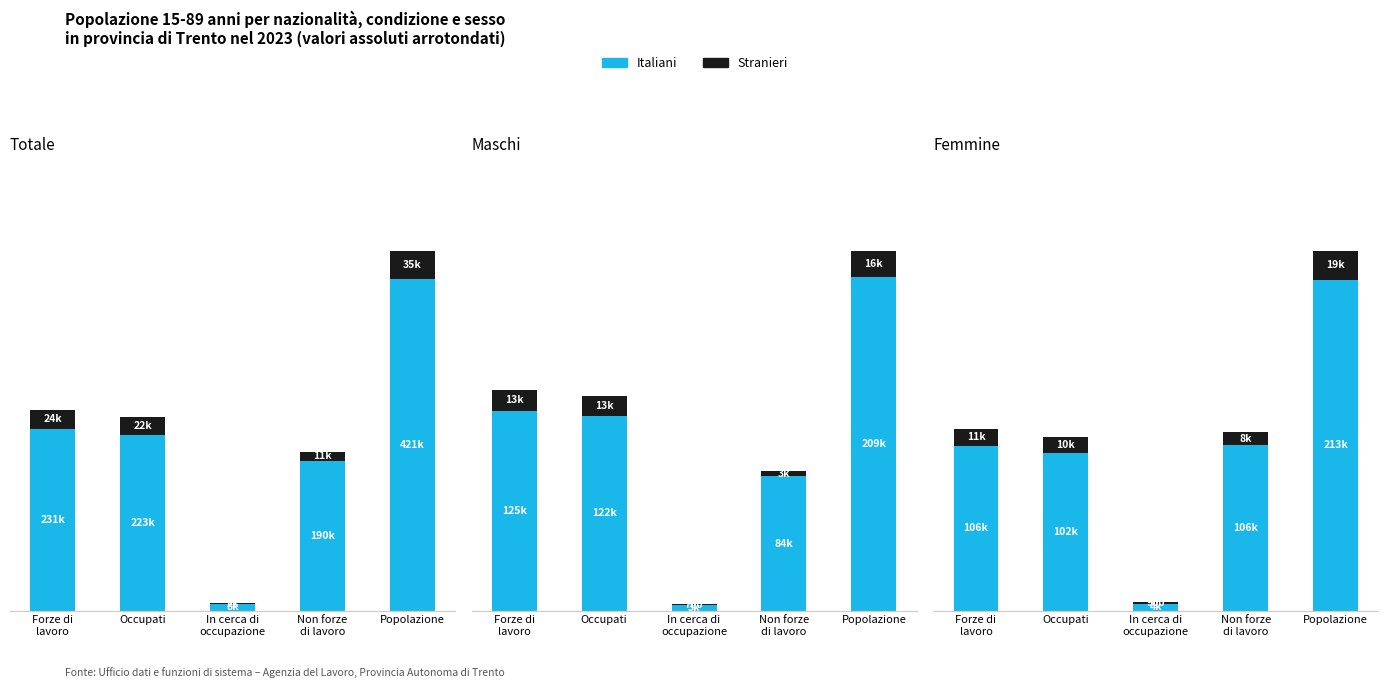

Which series has the largest total across all categories?

Italiani